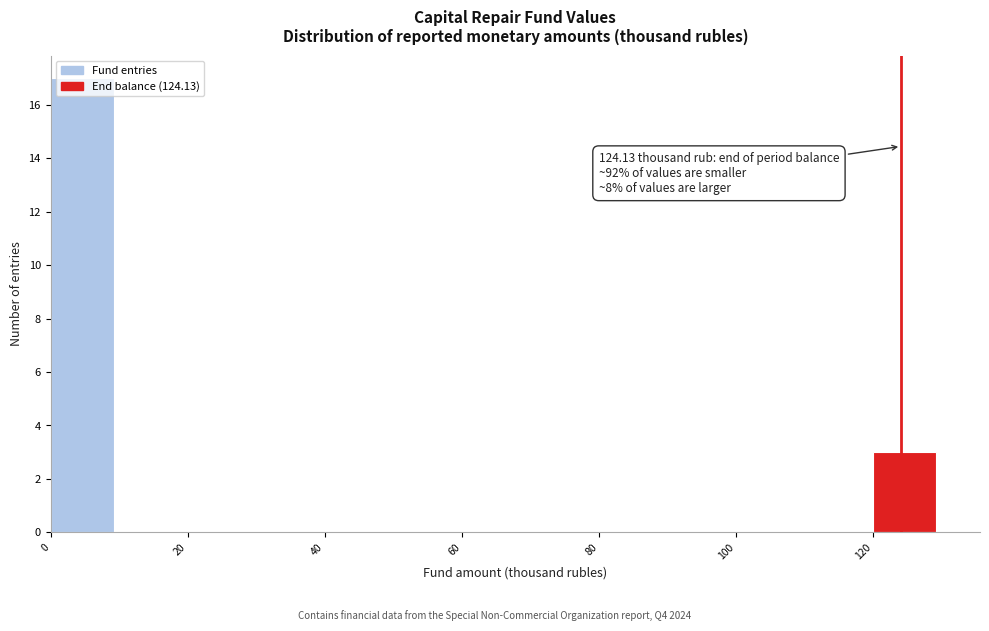

Over which range of the x-axis is the bar tallest?

0 to 10